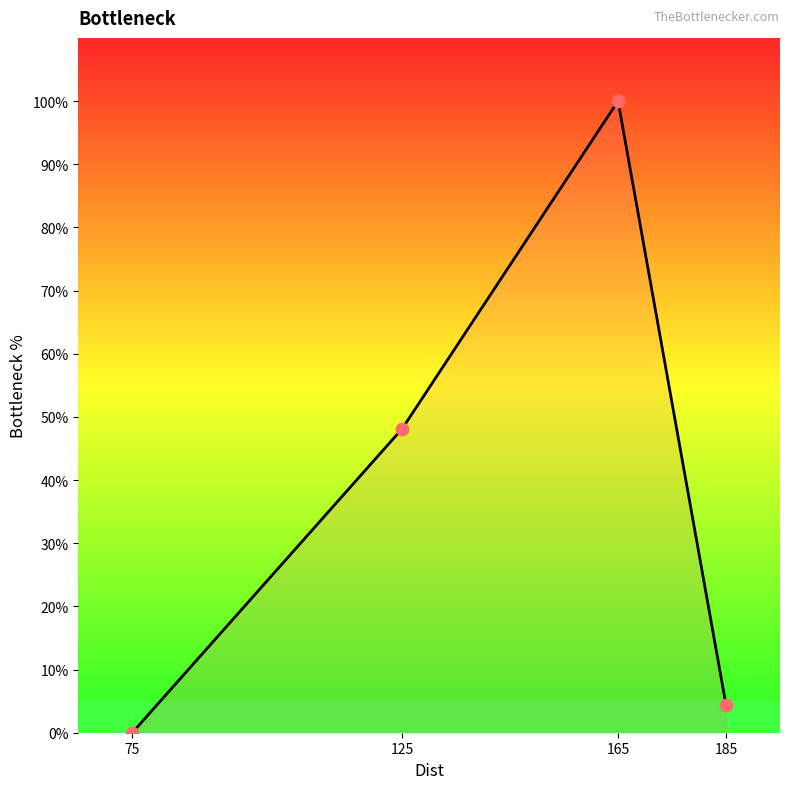

What is the change in value from 75 to 165?

+100.0